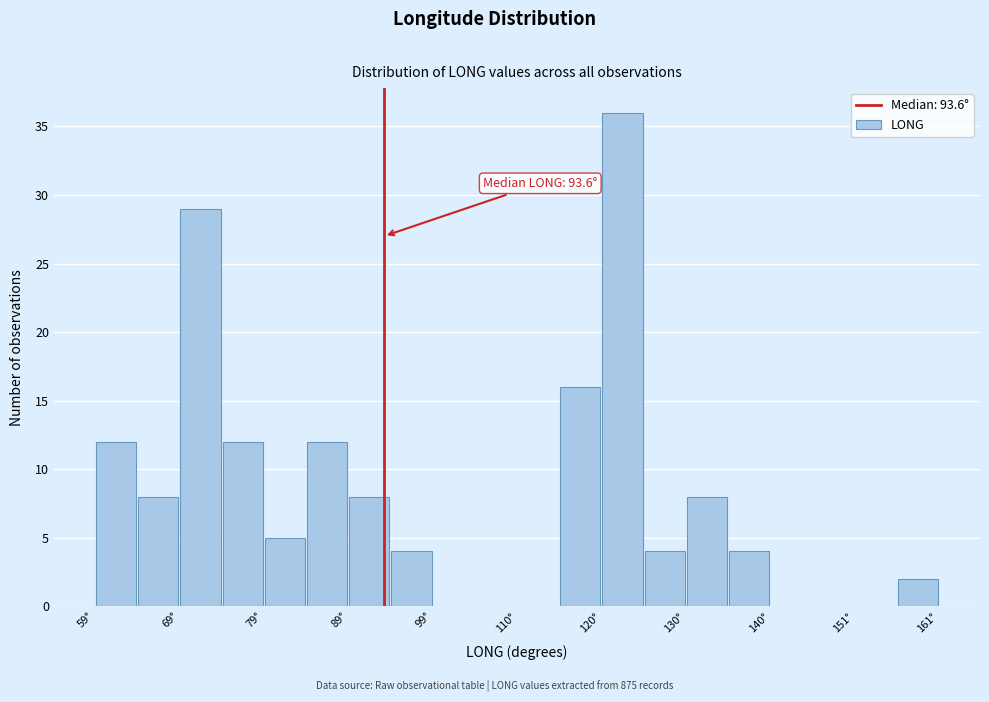

Read against the x-axis, roughly where is the centre of the tallest bar?

122